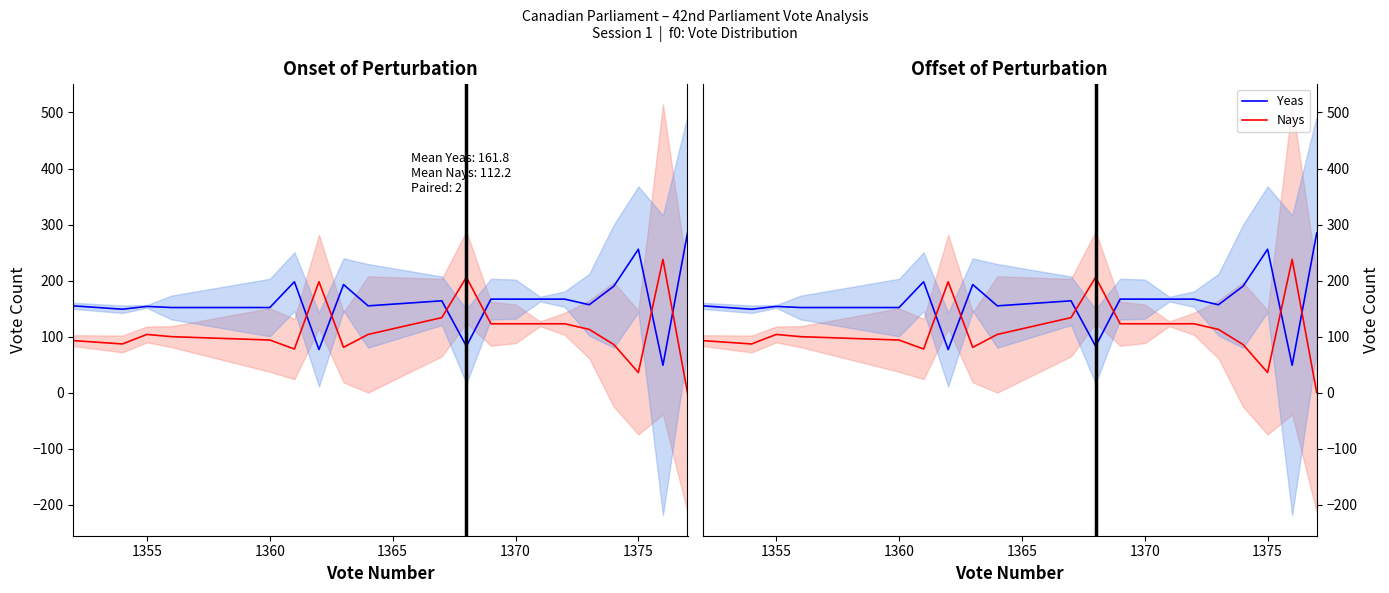

In Nays, how many points are lower than both neighbors (excluding endpoints)?

4